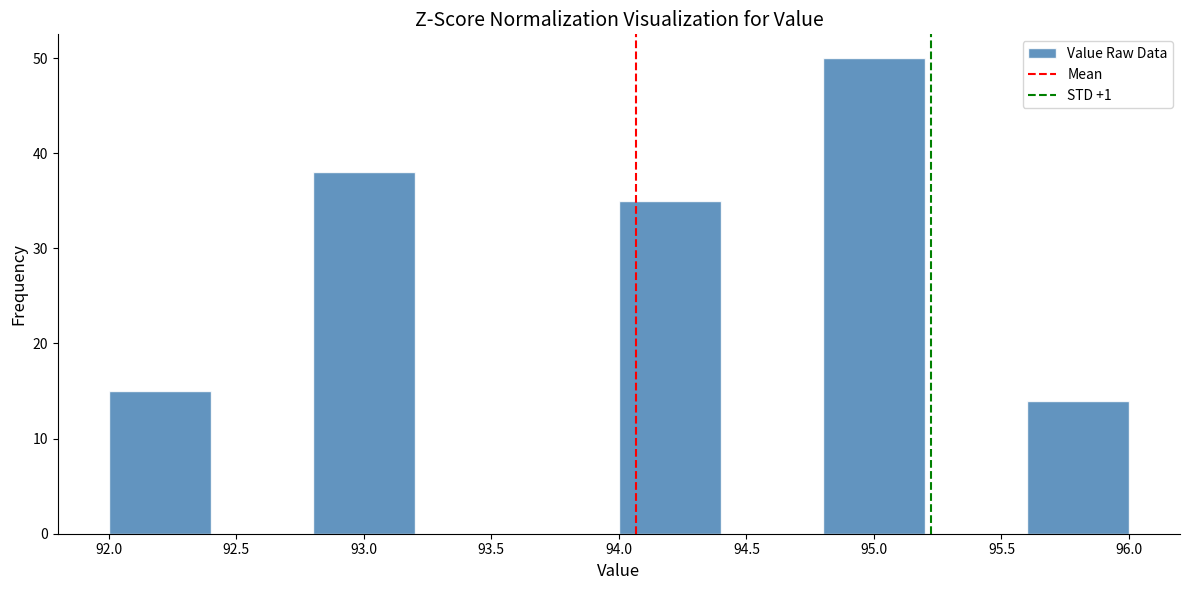

How tall is the bar that spans 94.0 to 94.4 on the x-axis? The values are not printed on the chart, so give them approximately, as read against the axis.

35